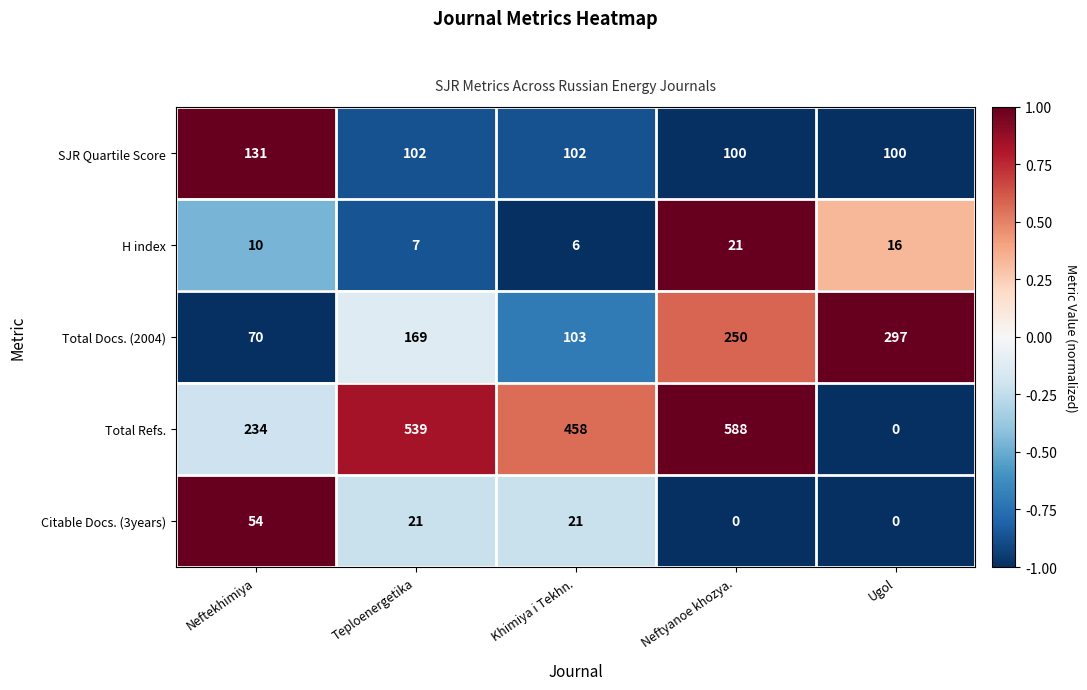

Is it true that Total Docs. (2004) equals 43 at Neftekhimiya?

False